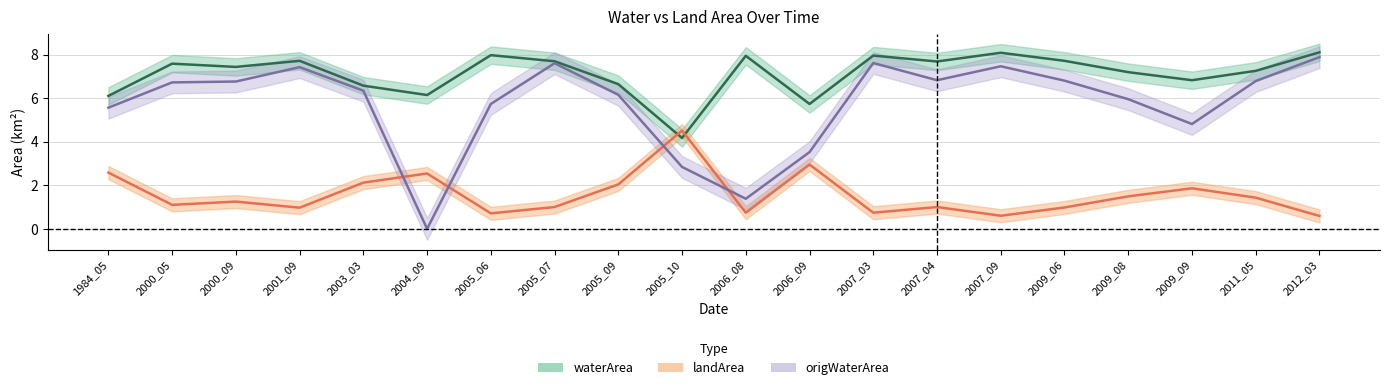

What is the total value across all series at 2007_04?

15.5